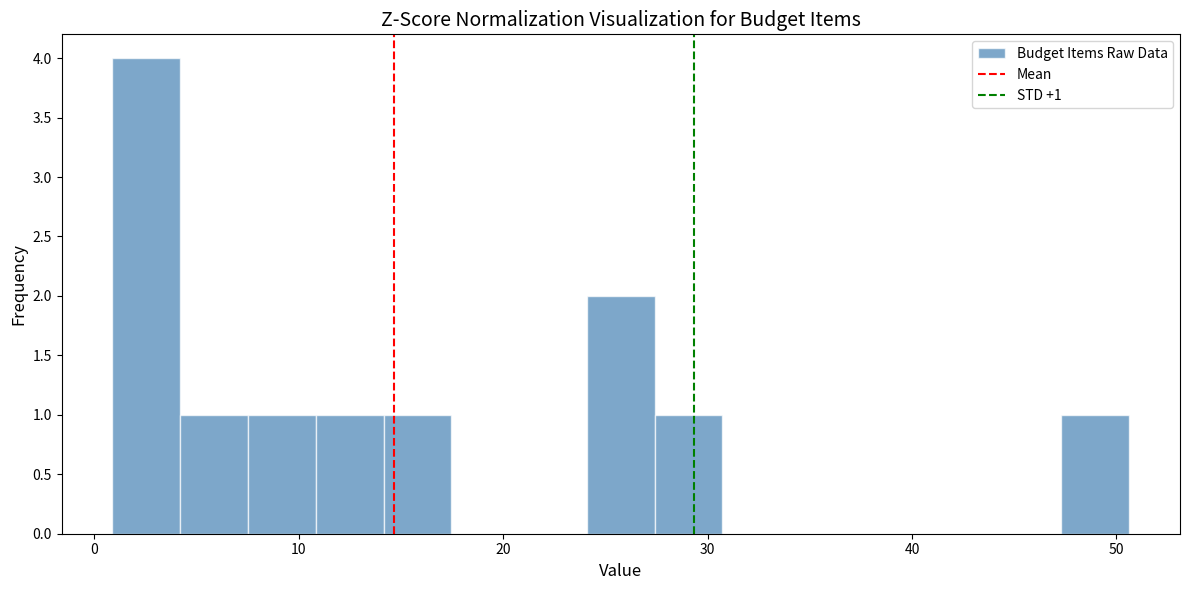

Around what value on the x-axis is the tallest bar? Give the approximate position of its centre, as read against the axis.

3